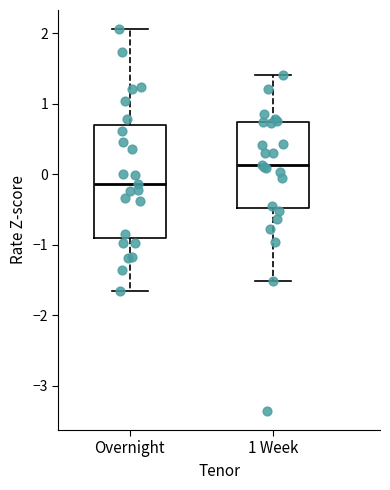

Which box is the tallest, from its lower edge to its upper edge?

Overnight